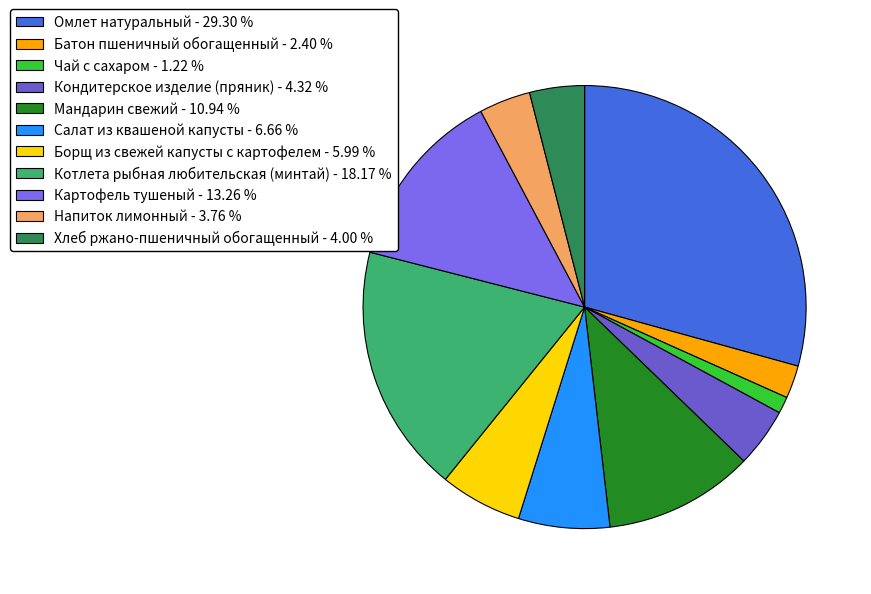

Does Борщ из свежей капусты с картофелем account for over 50% of the chart?

No